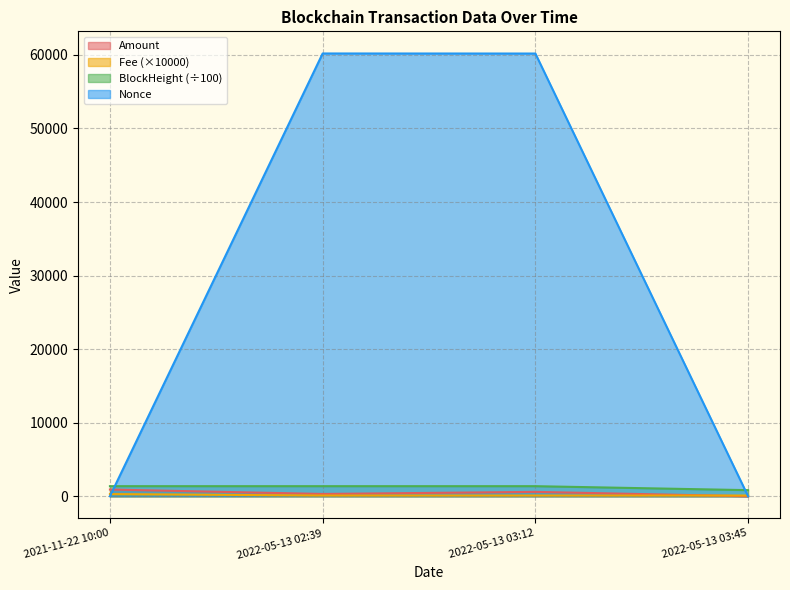

What value does the Fee series have at 2022-05-13 03:45?

101.0